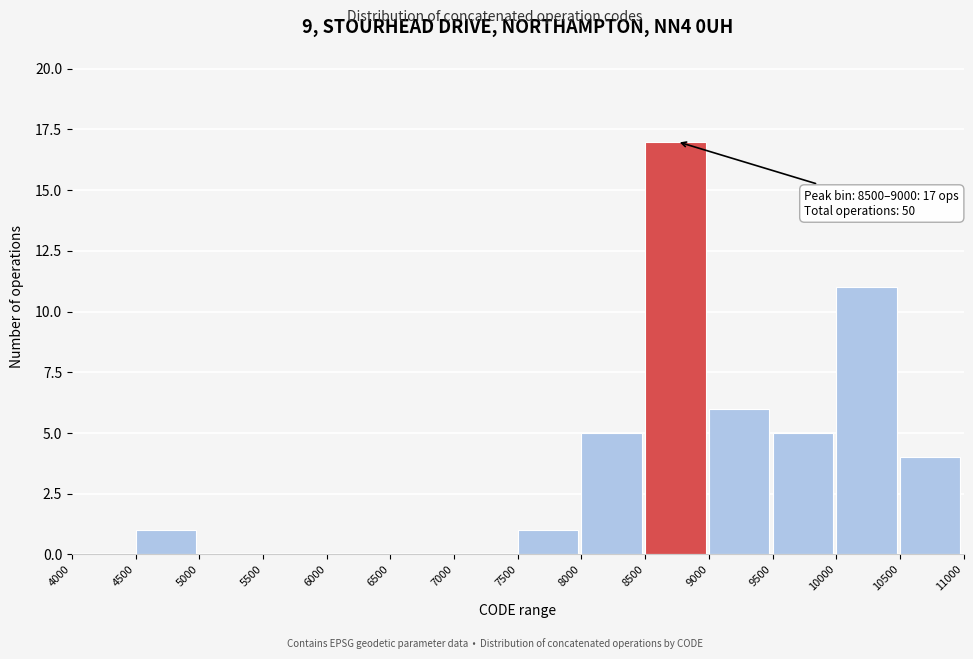

Which range on the x-axis has the tallest bar?

8500 to 9000